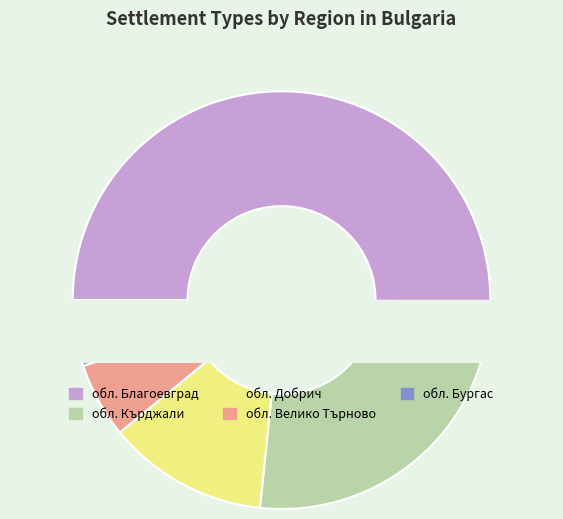

To the nearest percent, what percentage of the pie is обл. Кърджали?

22%